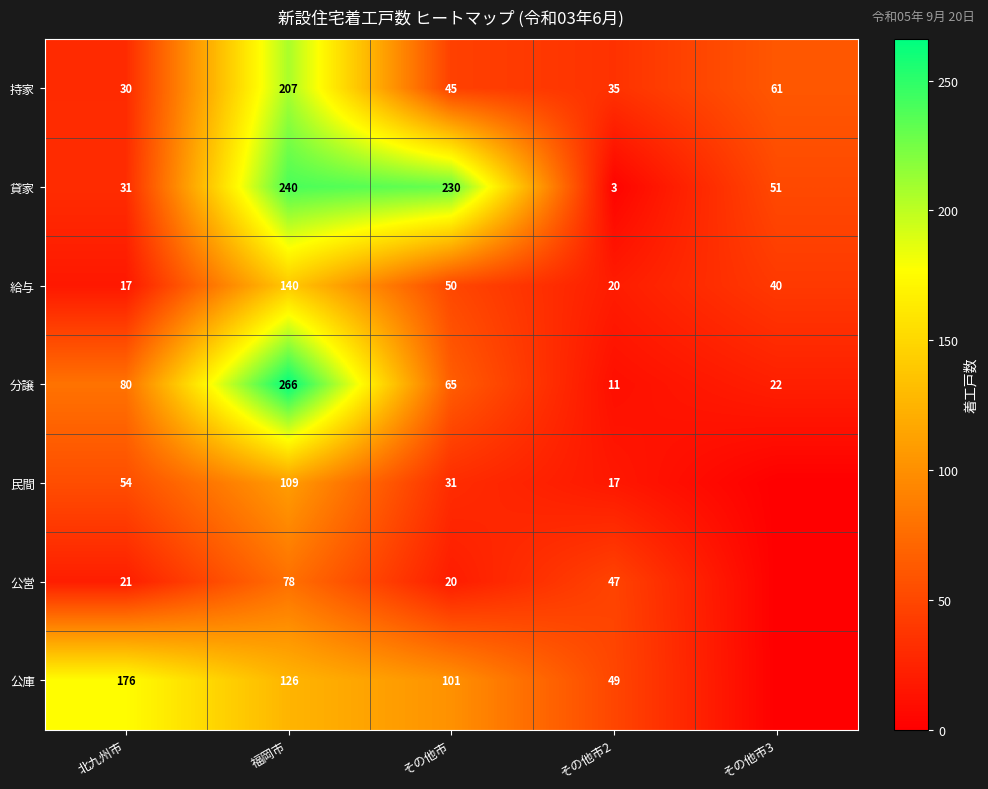

At how many categories does at least one series exceed 237?

1